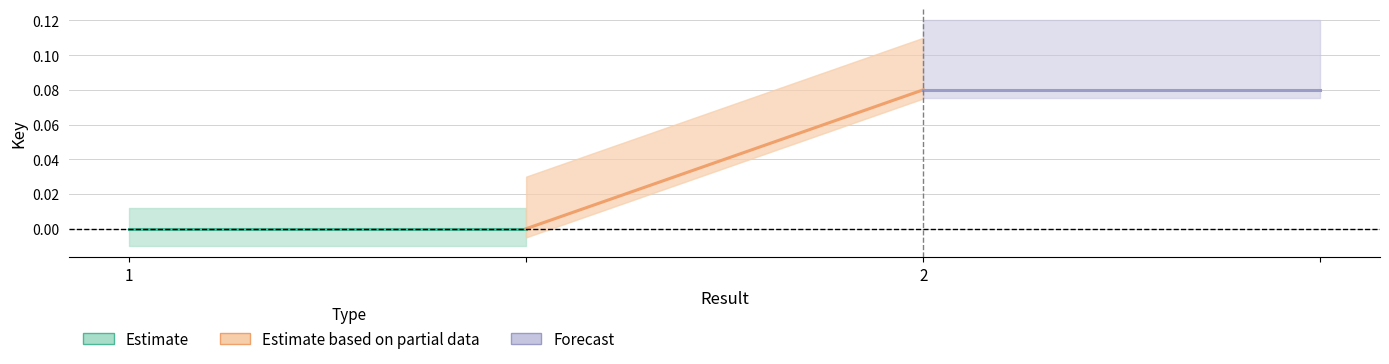

Which series has the widest spread of values?

Estimate based on partial data